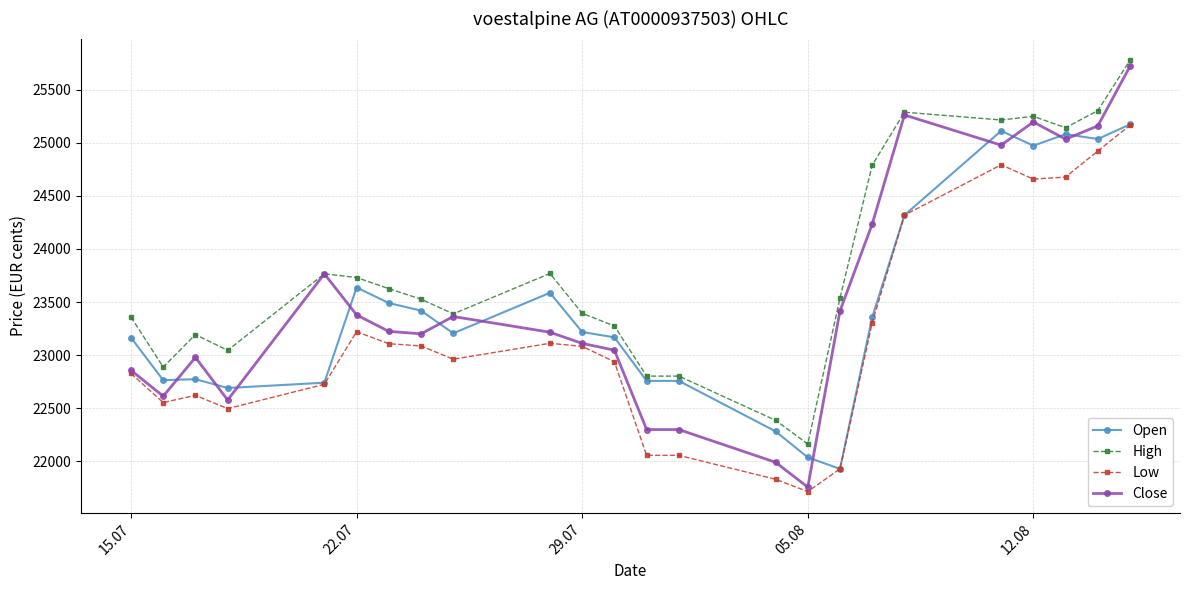

Which series has the largest range (max minus min)?

Close